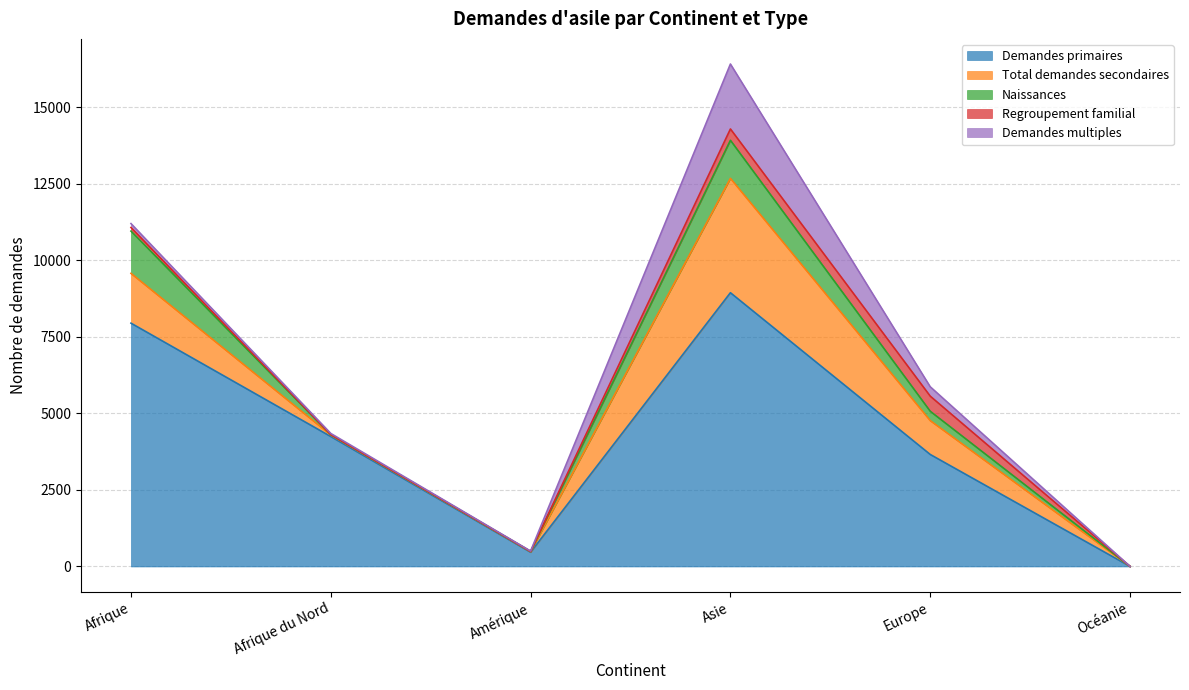

Is it true that Regroupement familial equals 370 at Asie?

True